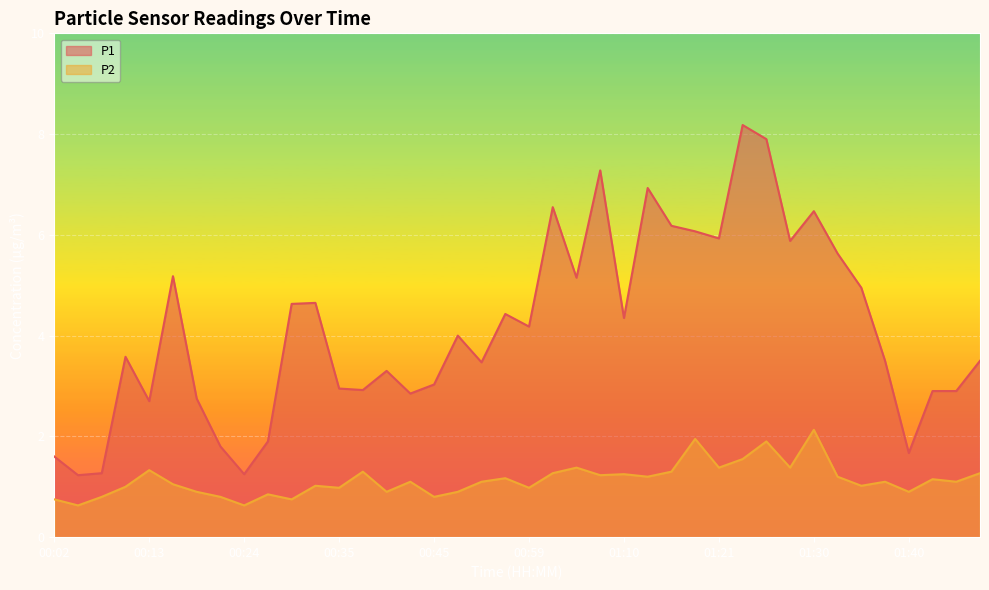

What are all the series names shown in the legend?

P1, P2